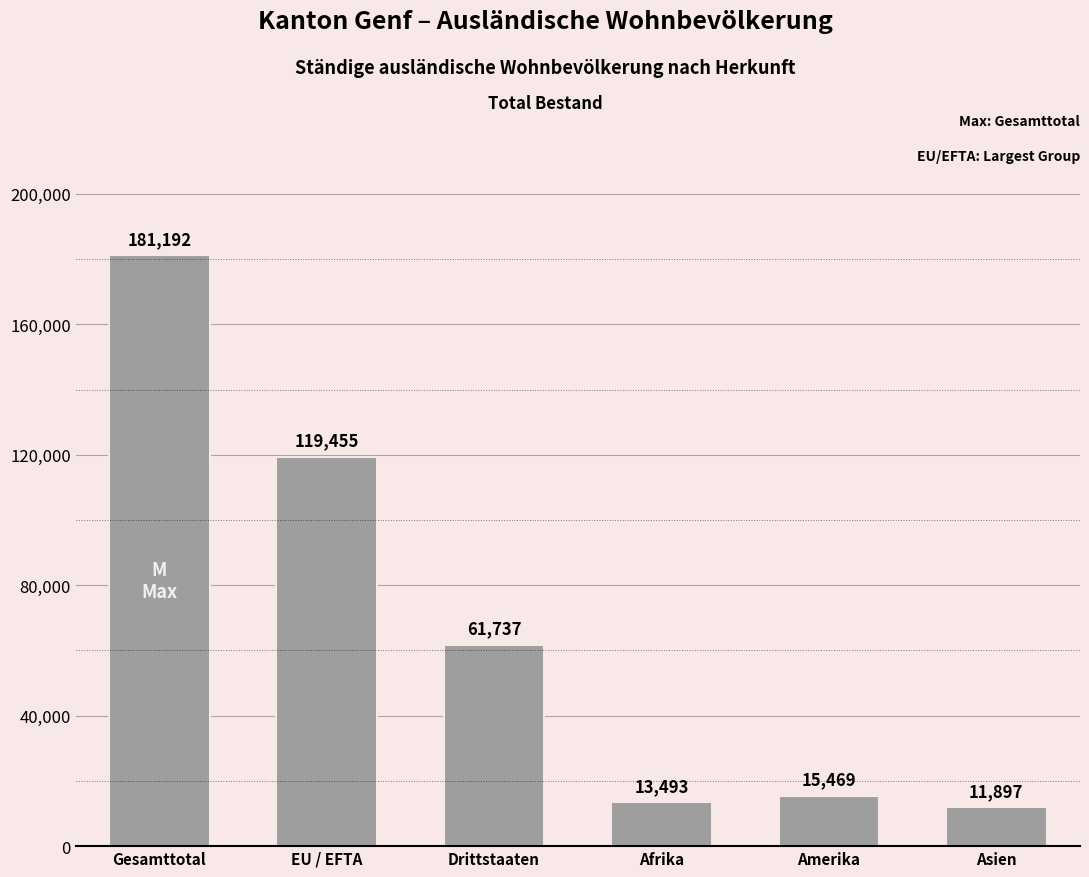

Rank the categories by value from highest to lowest.

Gesamttotal, EU / EFTA, Drittstaaten, Amerika, Afrika, Asien